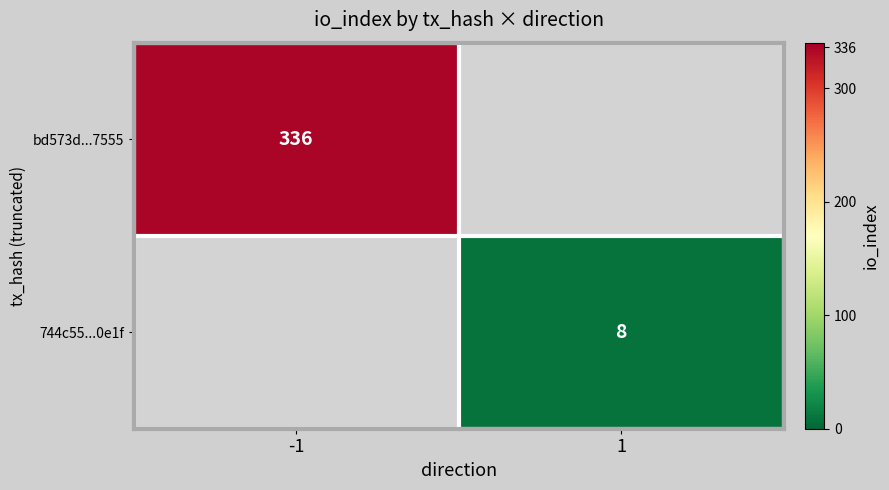

At how many categories does at least one series exceed 331?

1